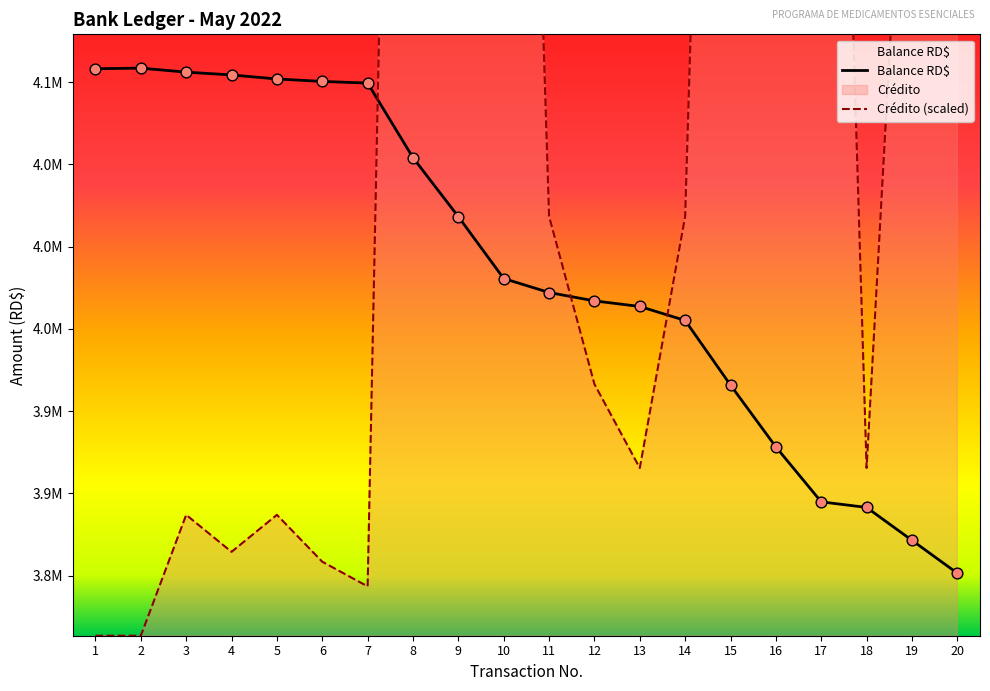

Is the value of Balance RD$ at 13 greater than the value of Crédito at 2?

Yes